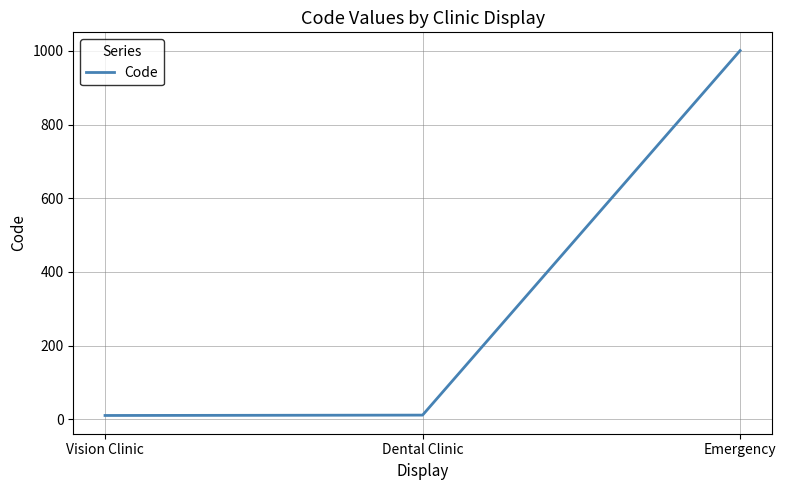

What is the average value?

341